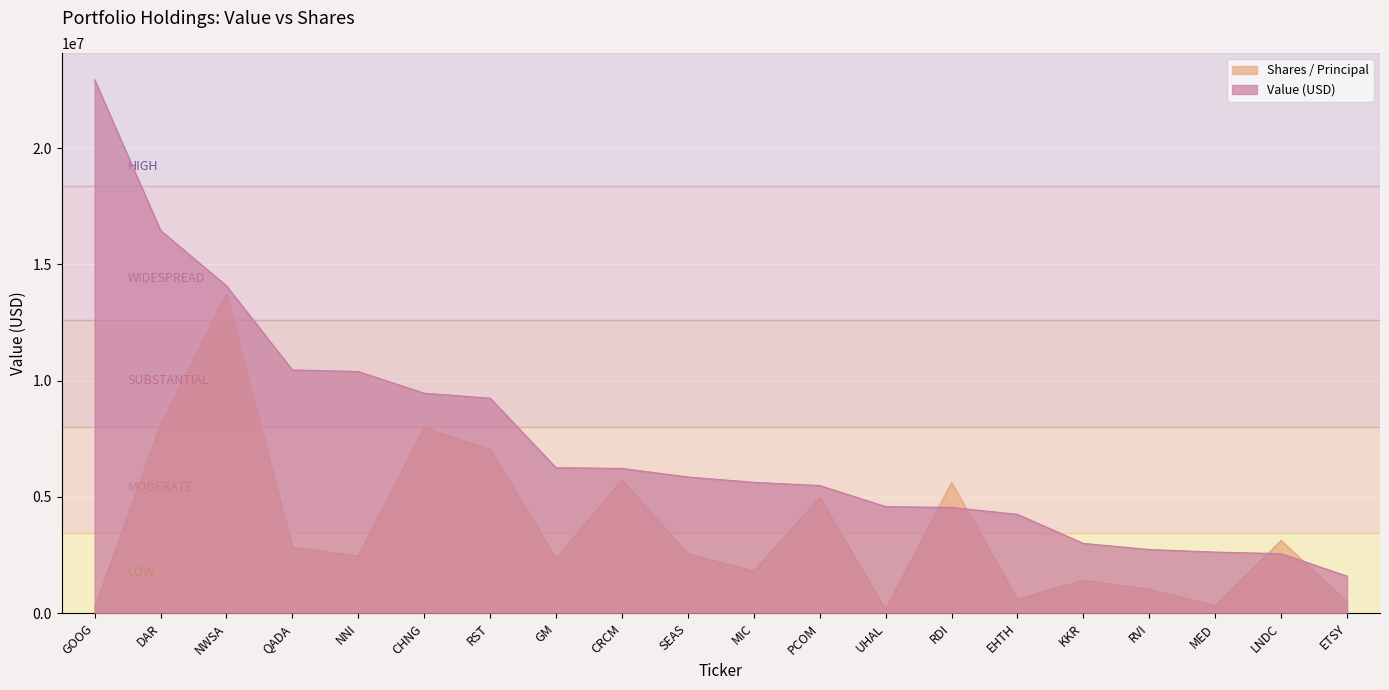

True or false: Shares / Principal has a value of 11729001.7 at CHNG.

False